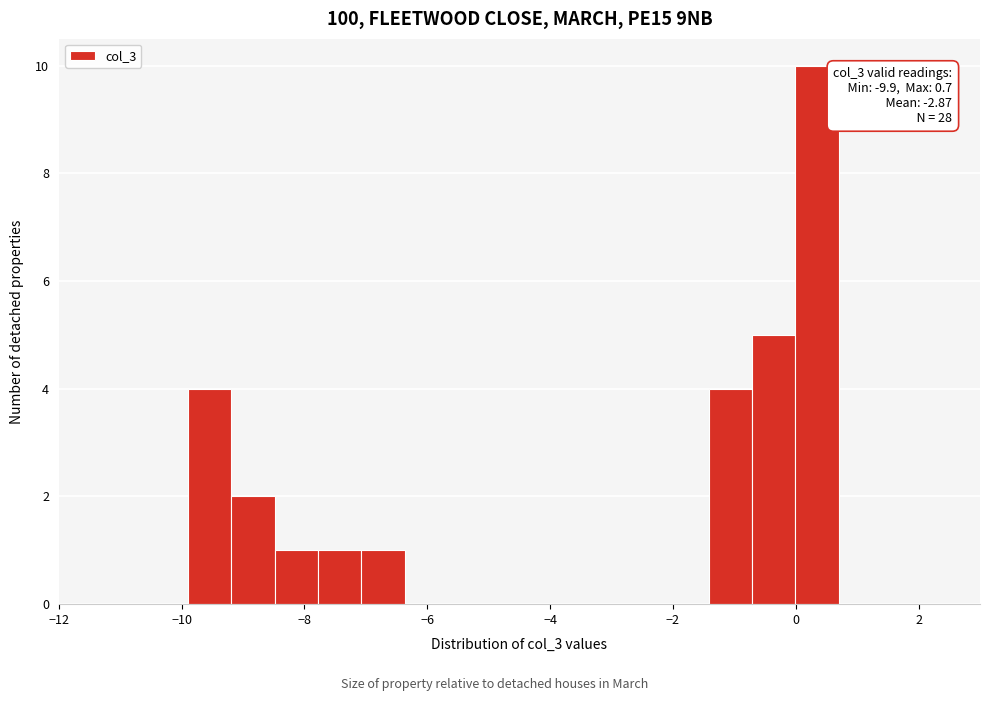

Around what value on the x-axis is the tallest bar? Give the approximate position of its centre, as read against the axis.

0.4